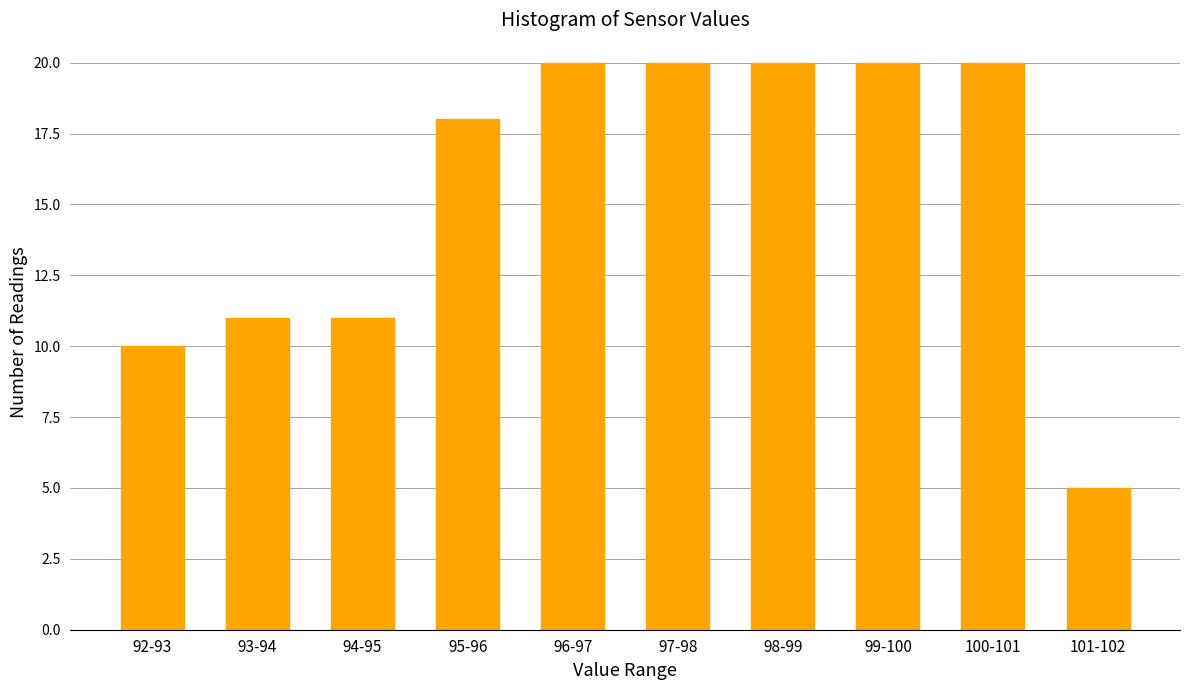

Reading left to right, transcribe all the data shown in this chart.

92-93=10	93-94=11	94-95=11	95-96=18	96-97=20	97-98=20	98-99=20	99-100=20	100-101=20	101-102=5